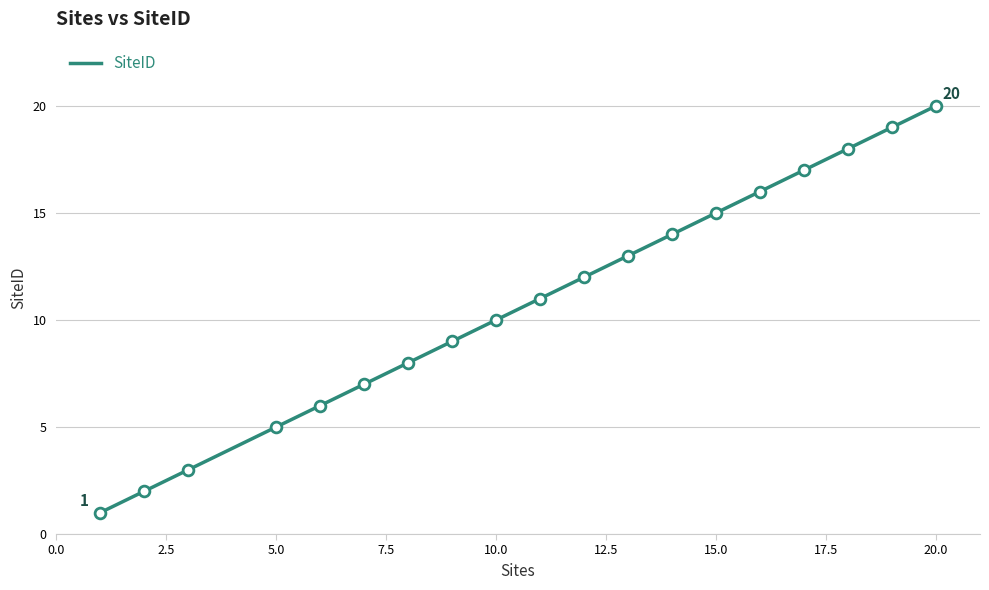

What is the maximum value shown in the chart?

20